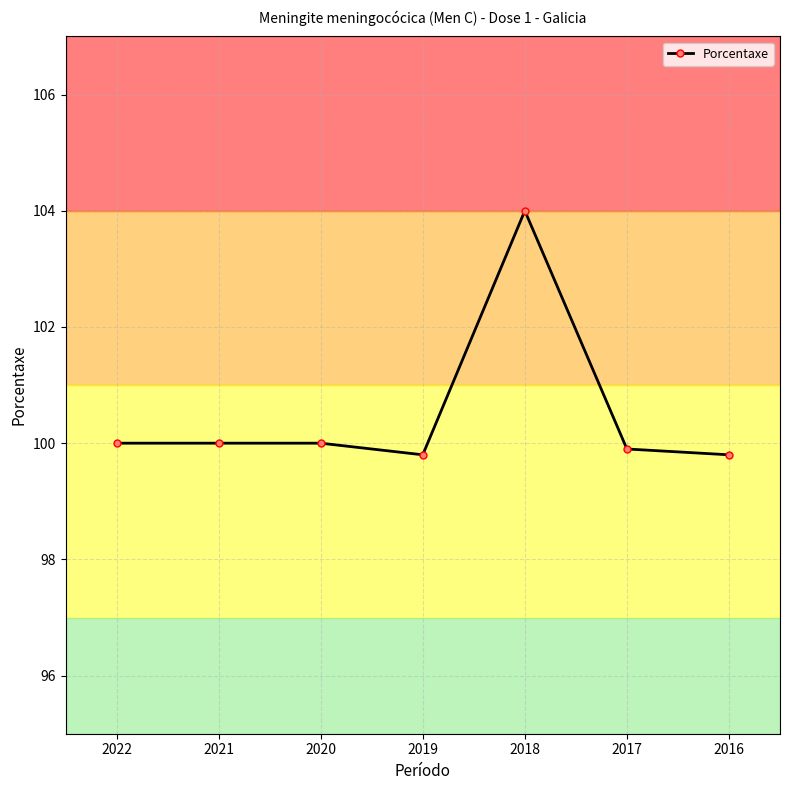

Read the value at 2021.

100.0